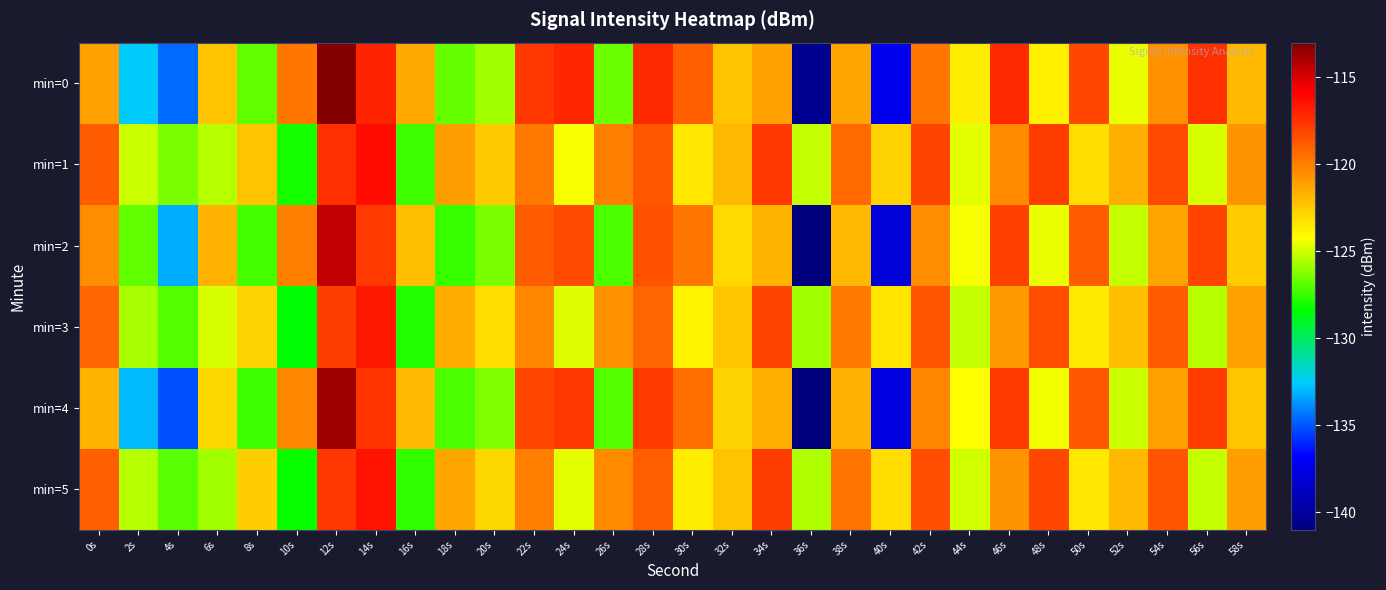

Which label corresponds to the smallest value in the chart?

36s